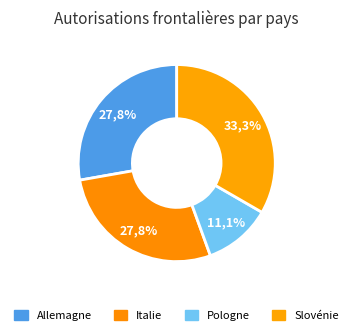

Is it true that Allemagne is 39% of the pie?

False